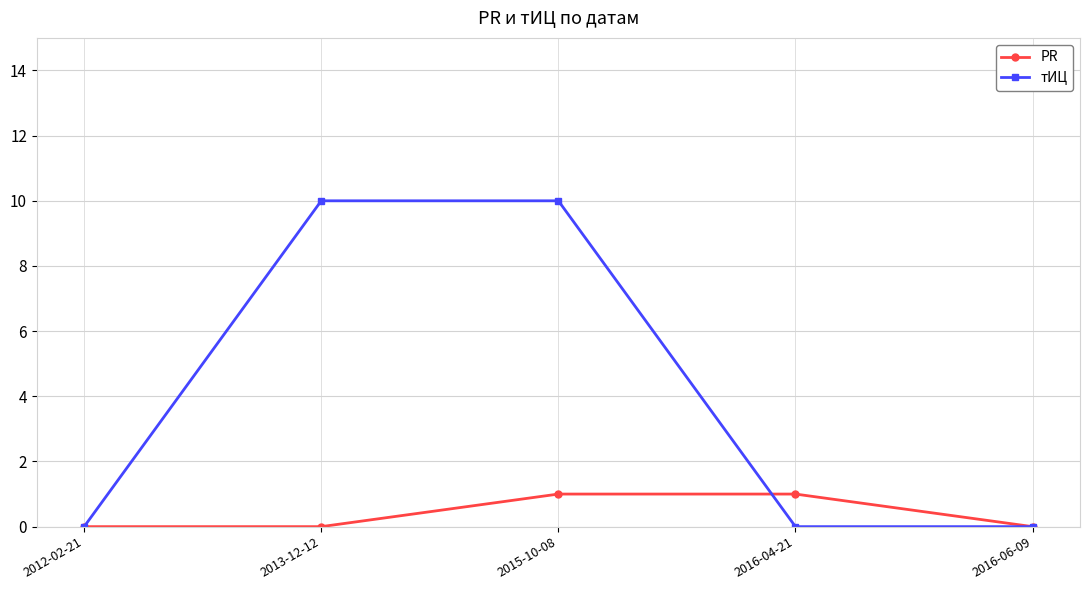

What is the greatest value displayed?

10